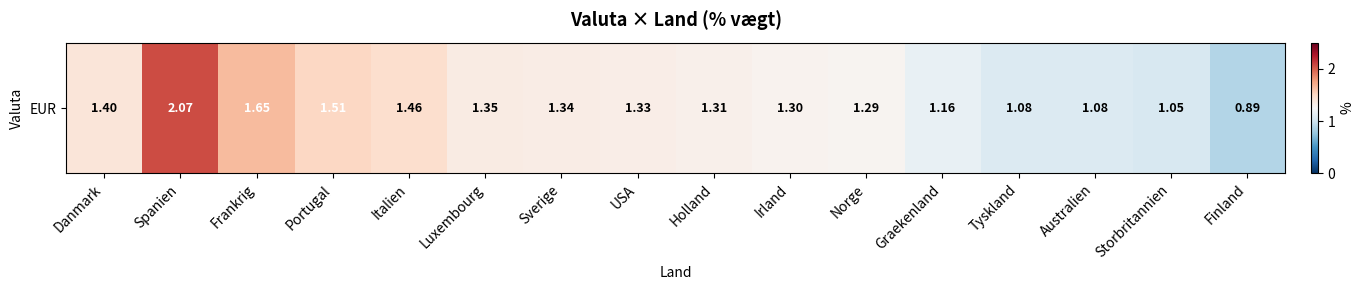

What is the average value?

1.3